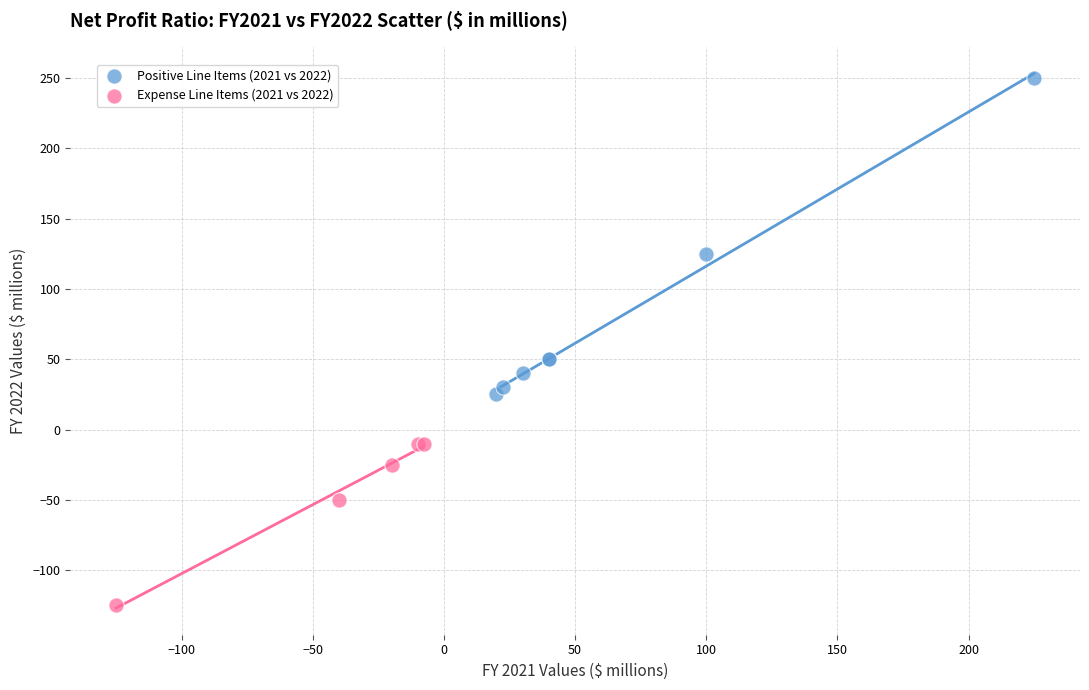

Which series reaches the maximum Y coordinate?

Positive Line Items (2021 vs 2022)